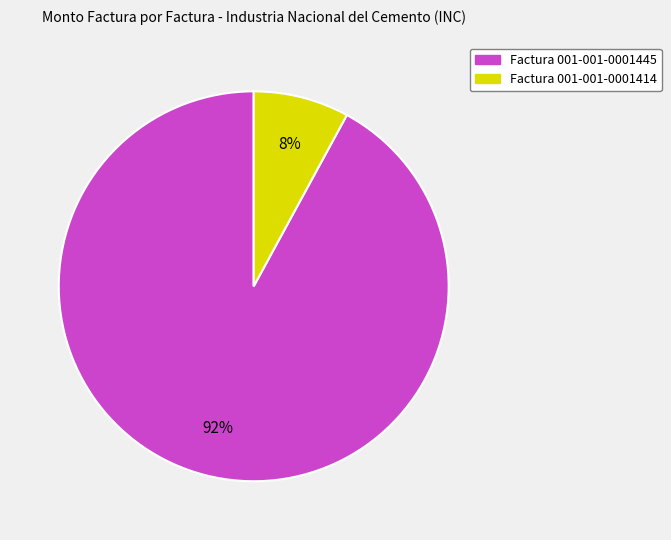

How many segments does this pie chart have?

2